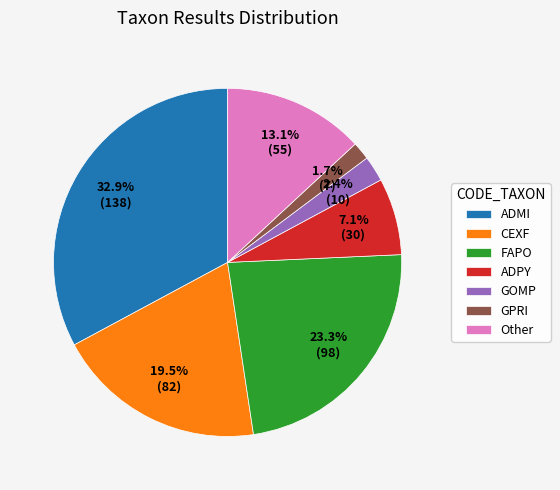

What is the ratio of the value at Other to the value at ADPY?

1.8